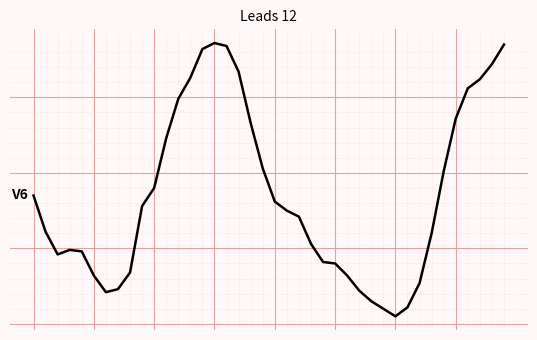

How many interior local valleys (lower than both neighbors) does the data have?

3